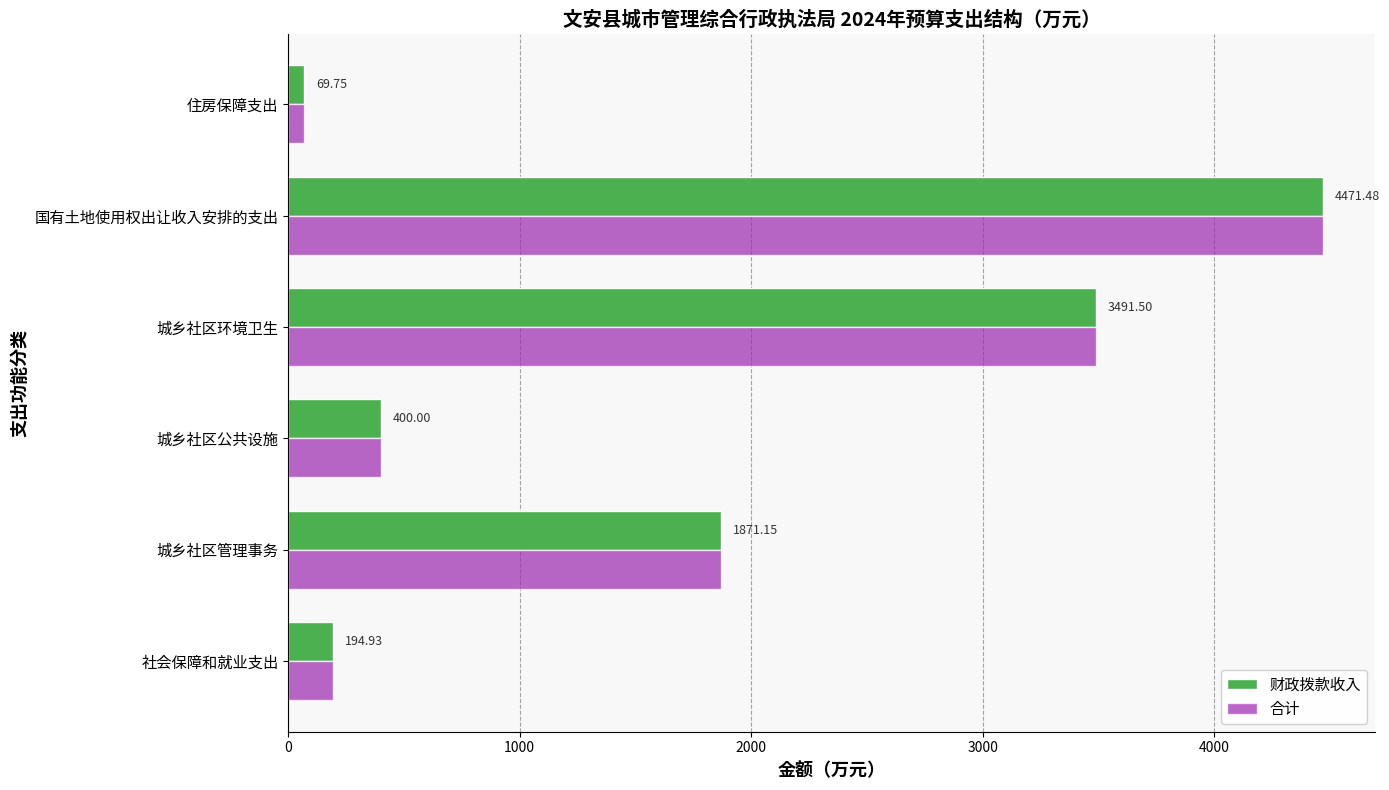

What is the greatest value displayed?

4471.5